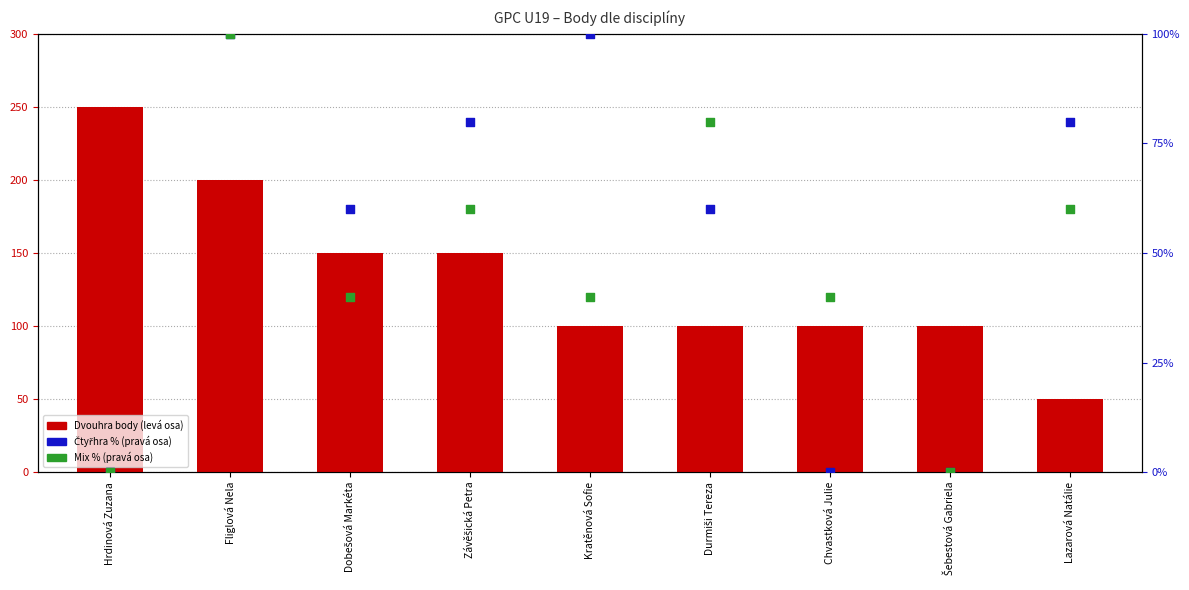

Which series has the largest total across all categories?

Dvouhra body